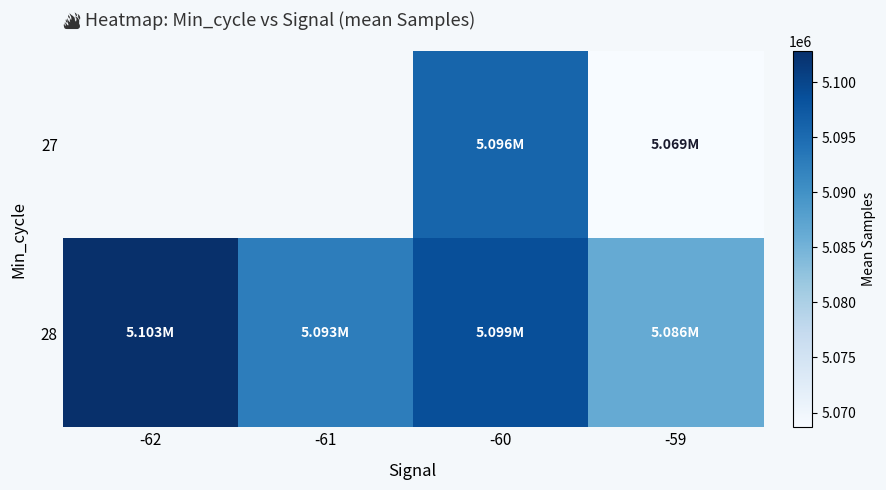

At which category does the chart reach its peak across all series?

-62